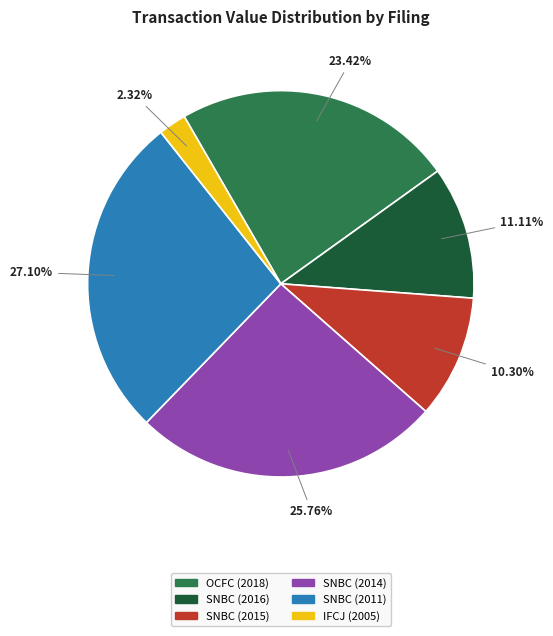

What is the smallest slice in the pie chart?

IFCJ (2005)